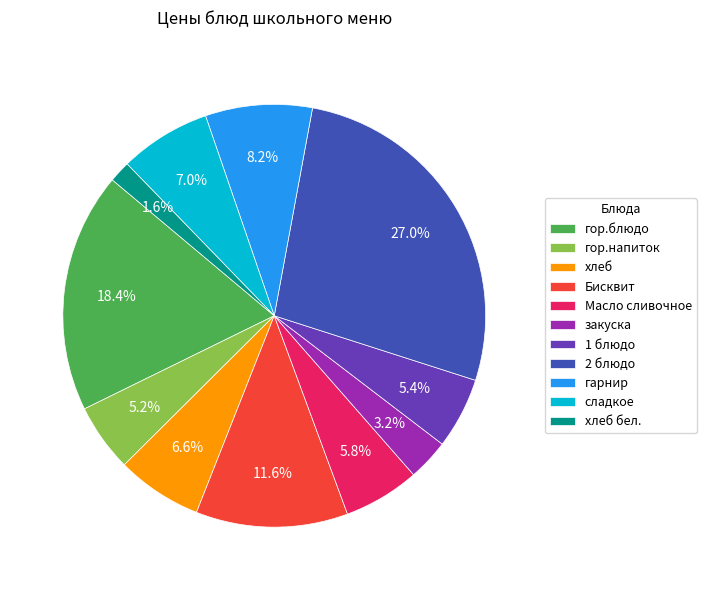

Which has a higher value, 1 блюдо or 2 блюдо?

2 блюдо